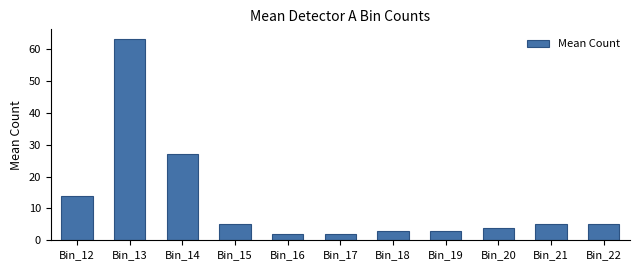

Does the chart contain any negative values?

No